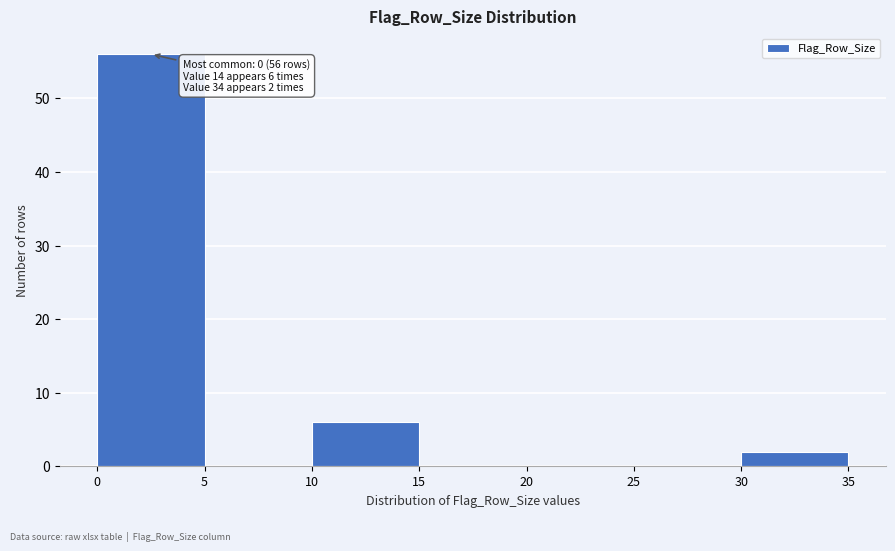

Which range on the x-axis has the tallest bar?

0 to 5